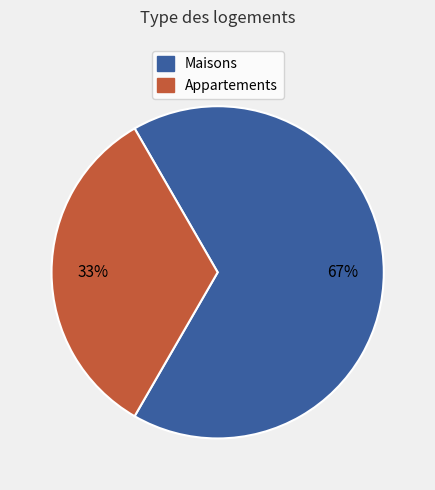

Does any single category account for the majority?

Yes